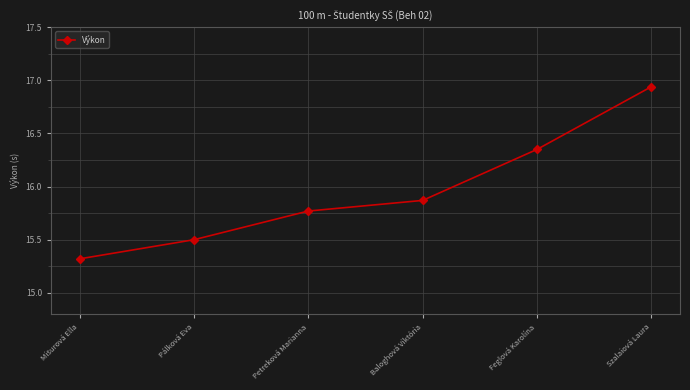

Approximately how many times larger is the value at Baloghová Viktória compared to Petreková Marianna?

1.0